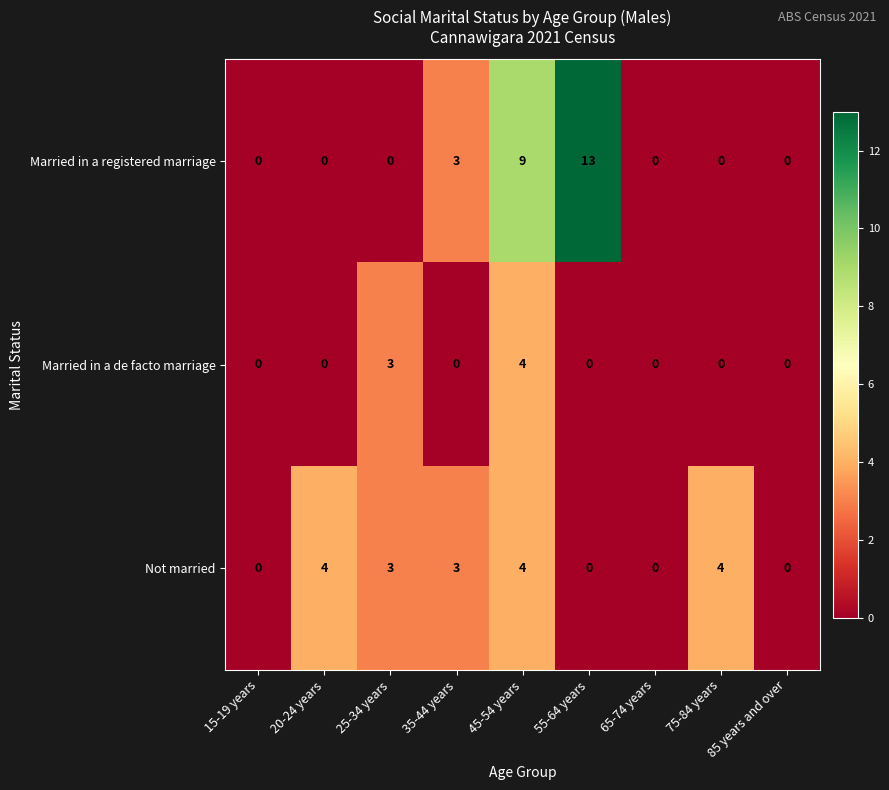

What is the average value of the Married in a registered marriage series?

3